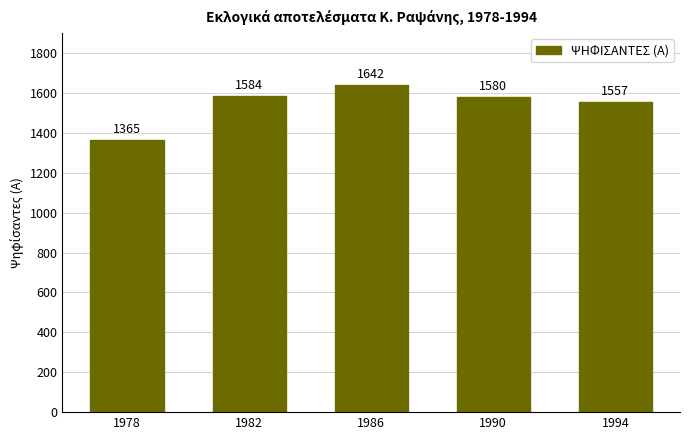

True or false: the data shows 1580 at 1990.

True